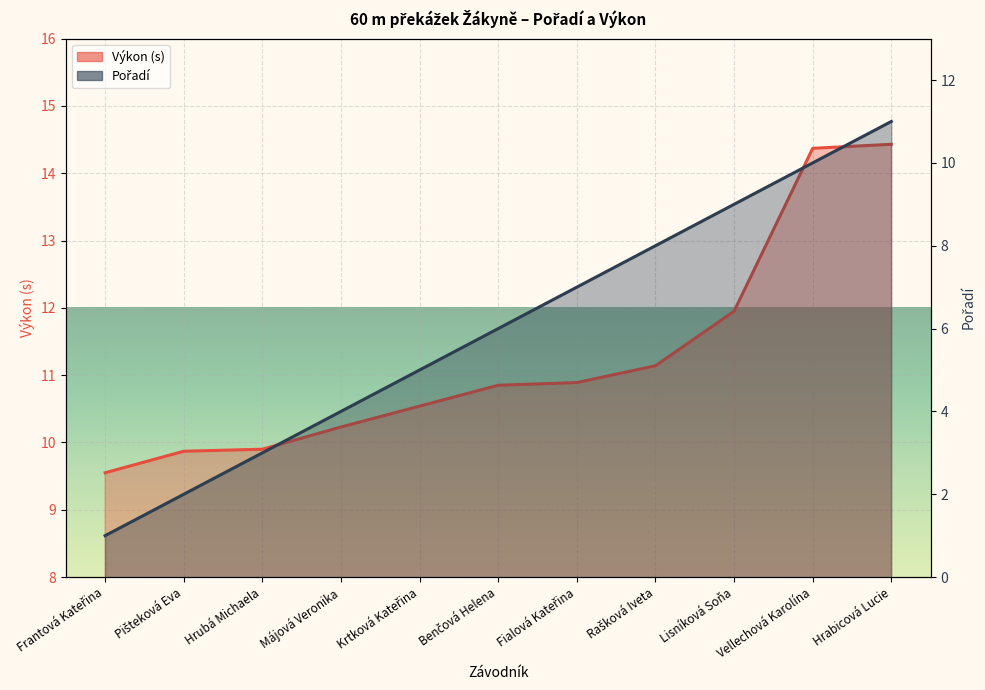

What is the label of the 1st point from the left?

Frantová Kateřina